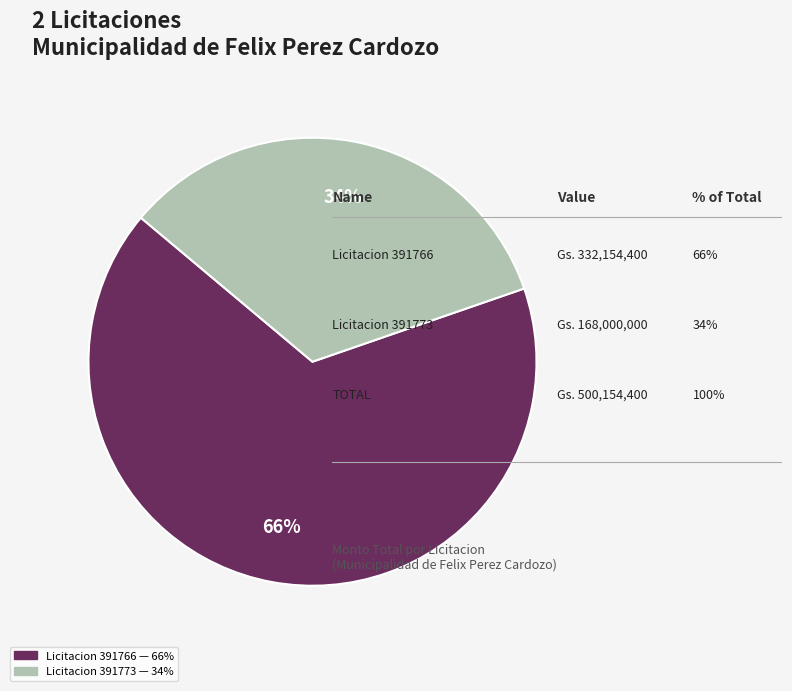

To the nearest percent, what is the average slice percentage?

50%